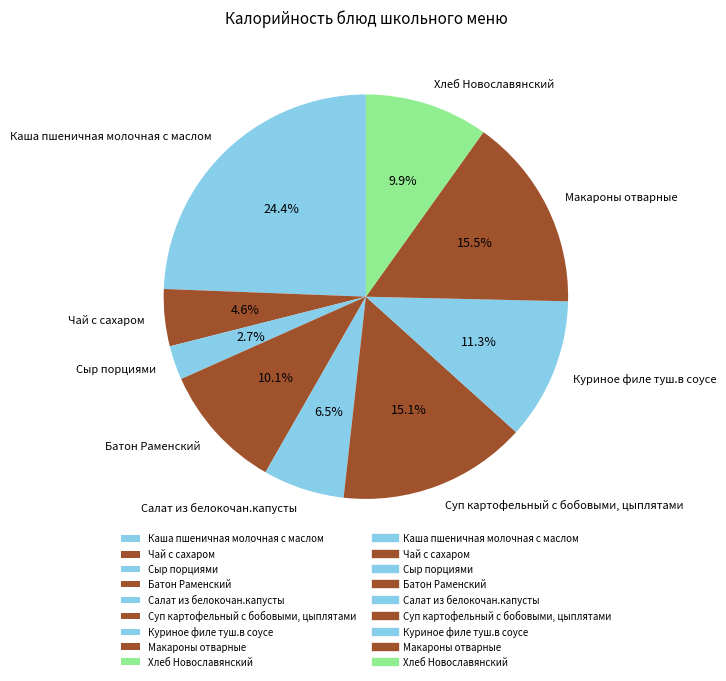

Is there any slice that represents more than half of the pie?

No